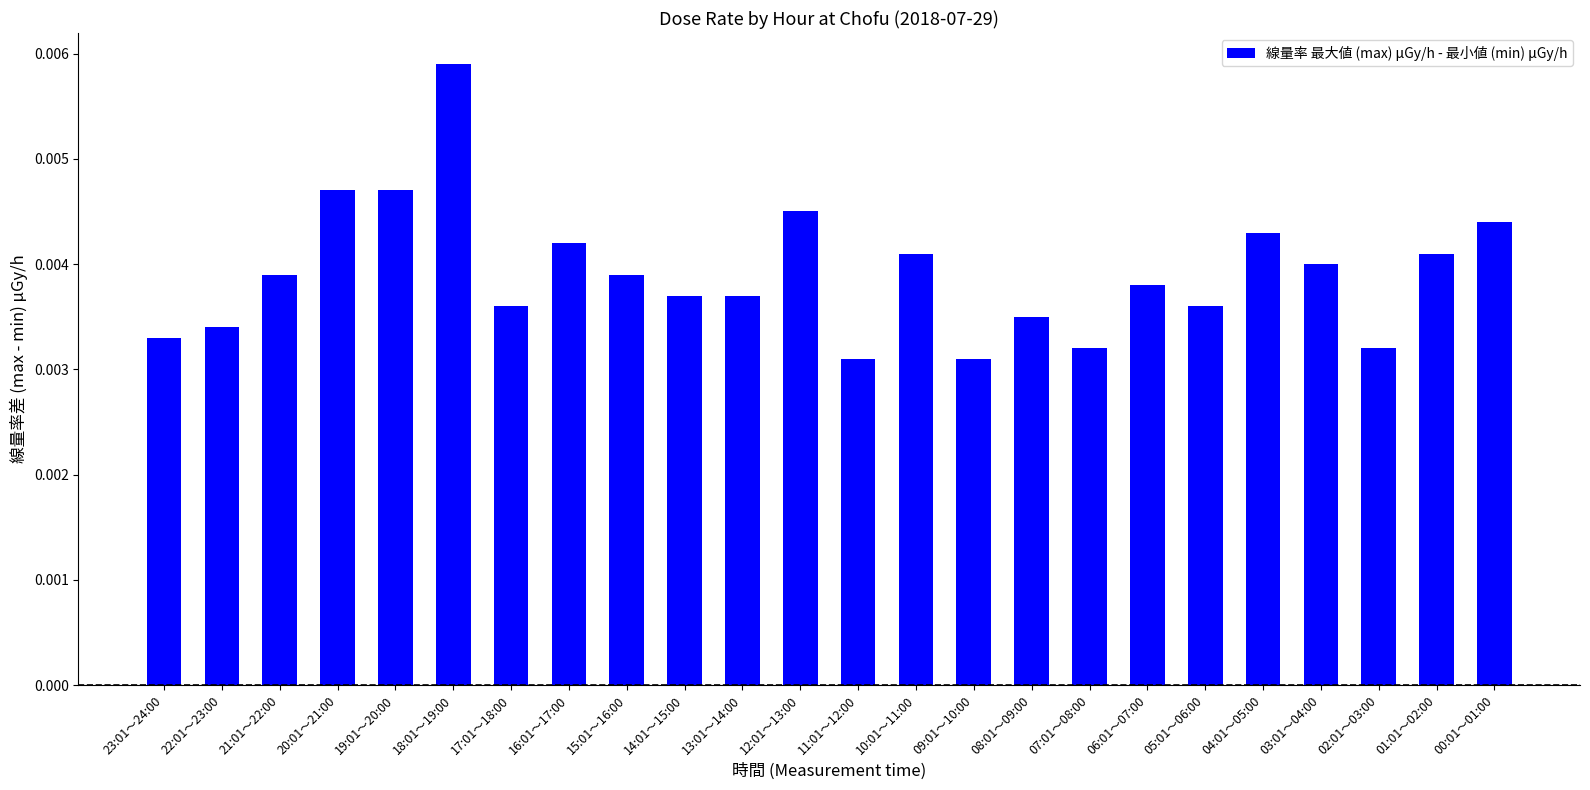

Does the chart contain any negative values?

No